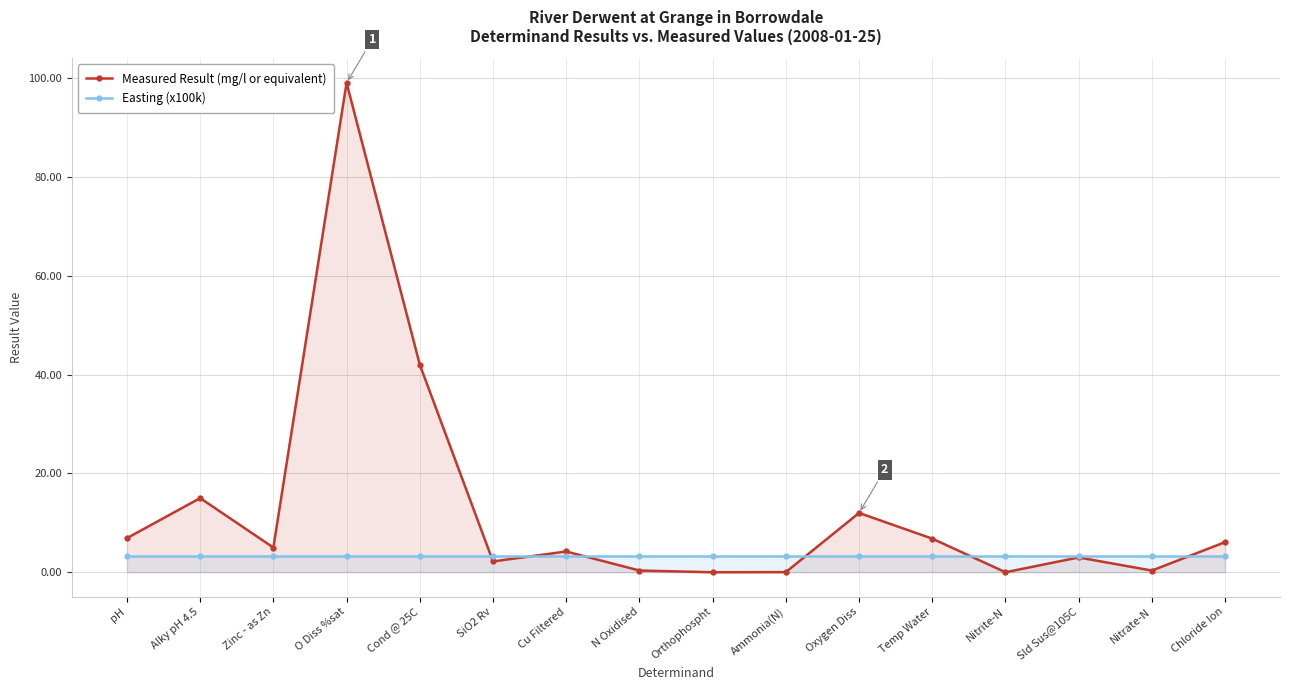

The value of Measured Result (mg/l or equivalent) at Nitrite-N is 0.0. True or false?

False